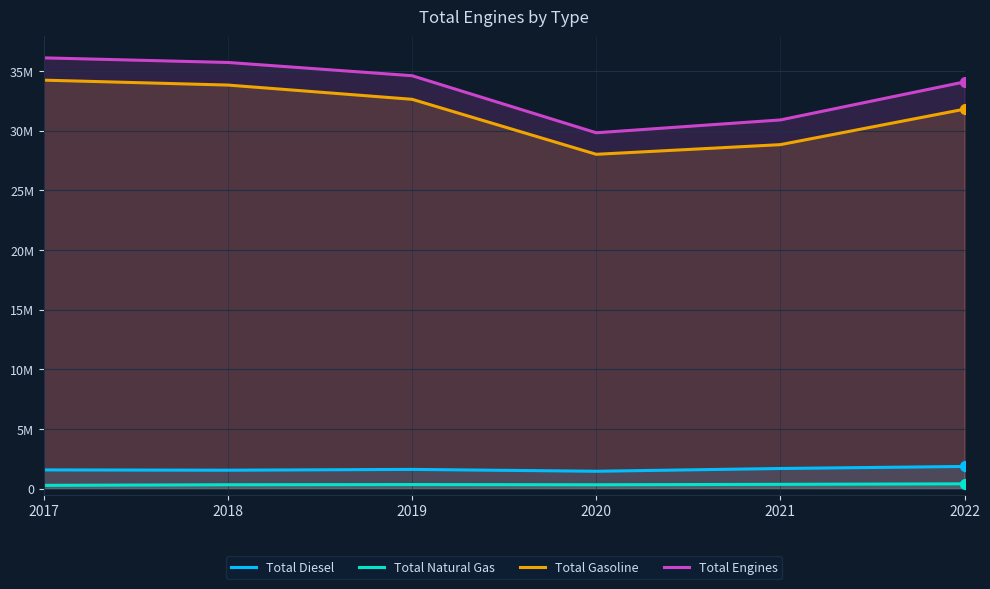

Which series has the largest Y range (max minus min)?

Total Engines